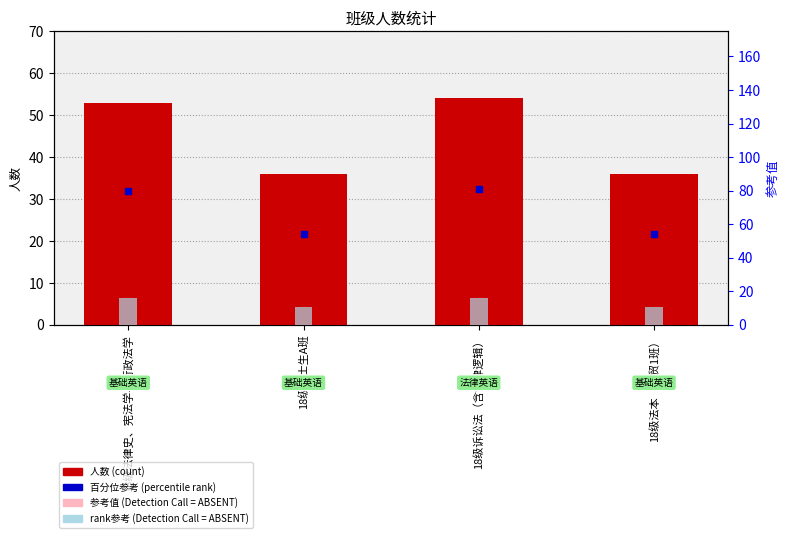

How many bars are there in total?

12